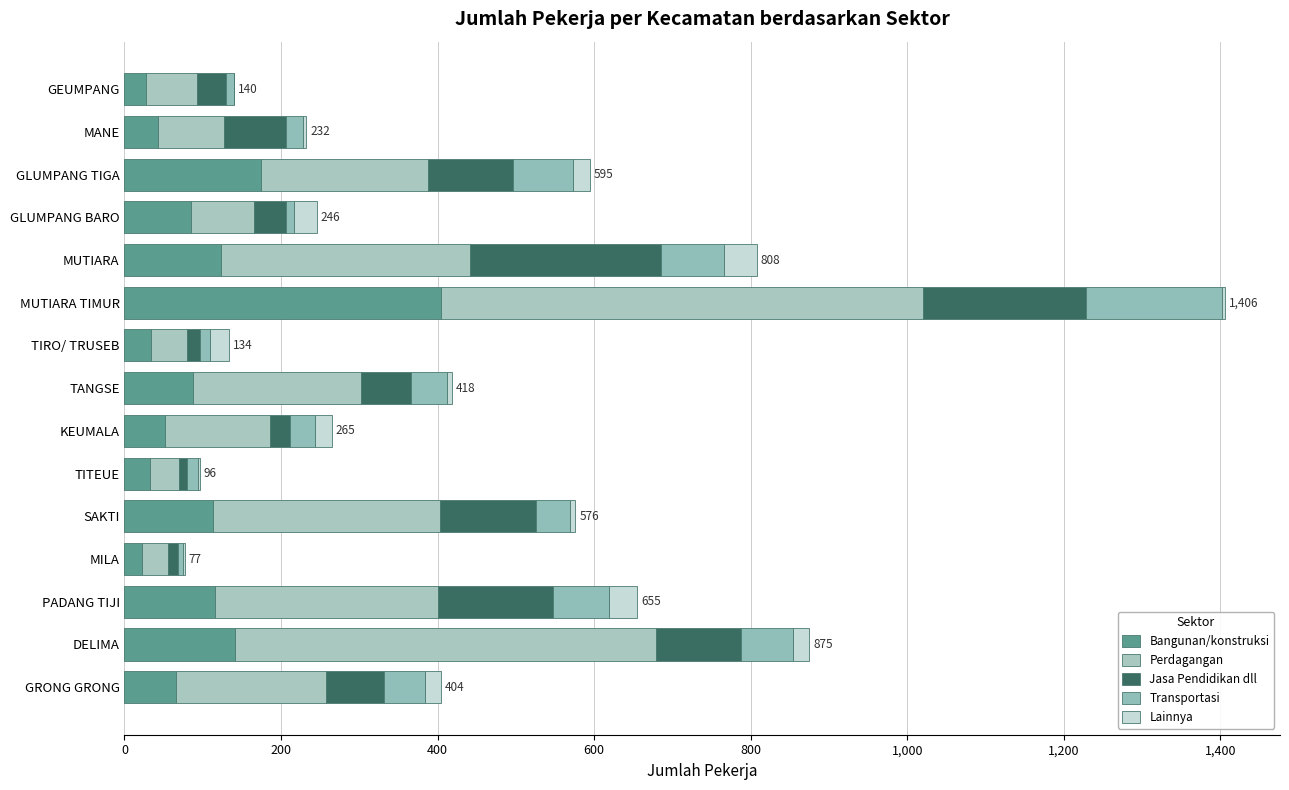

How many categories are shown in the chart?

15